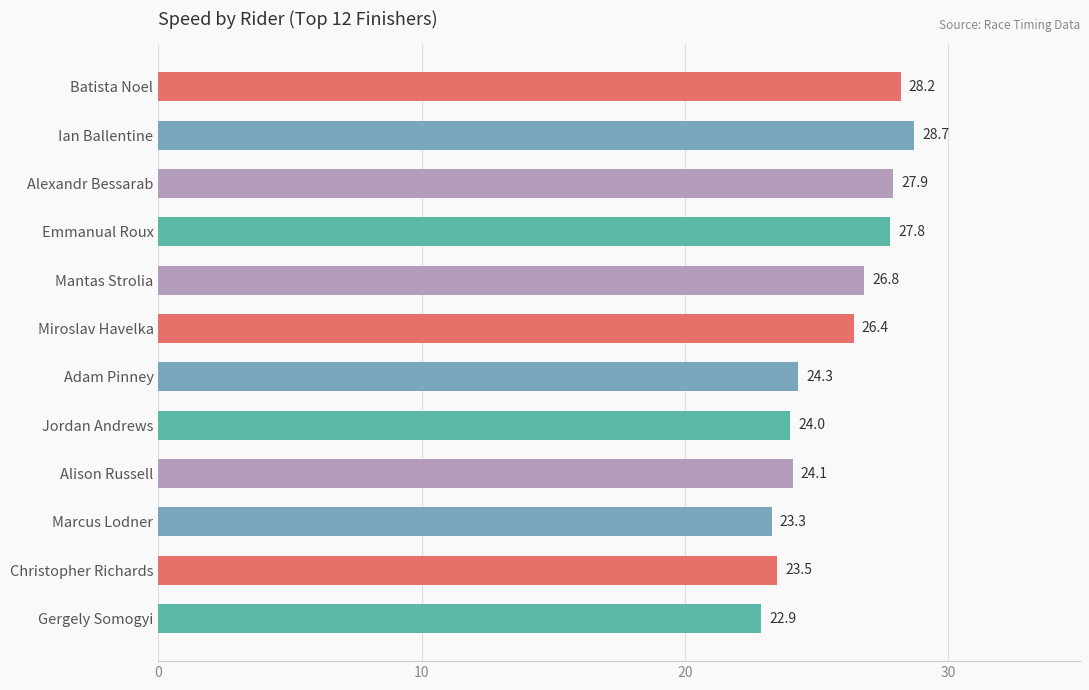

Does the chart contain any negative values?

No